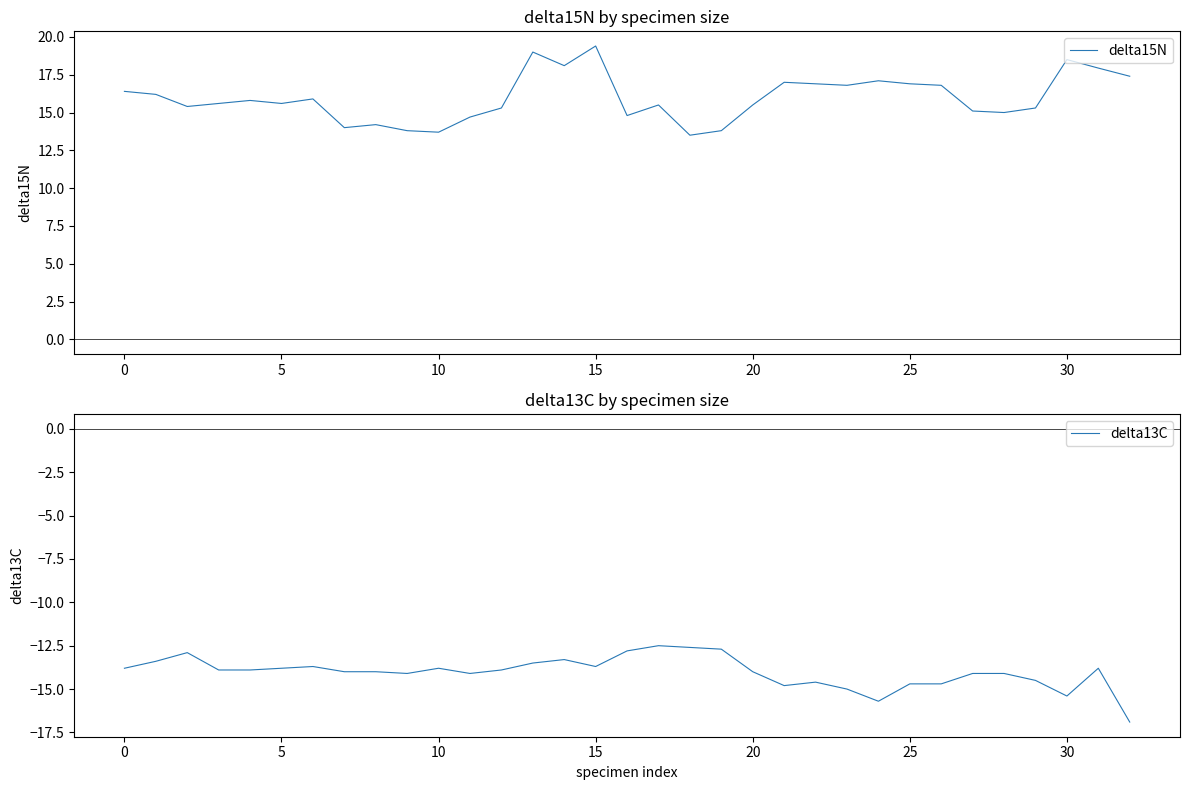

True or false: delta15N and delta13C cross at least once.

False